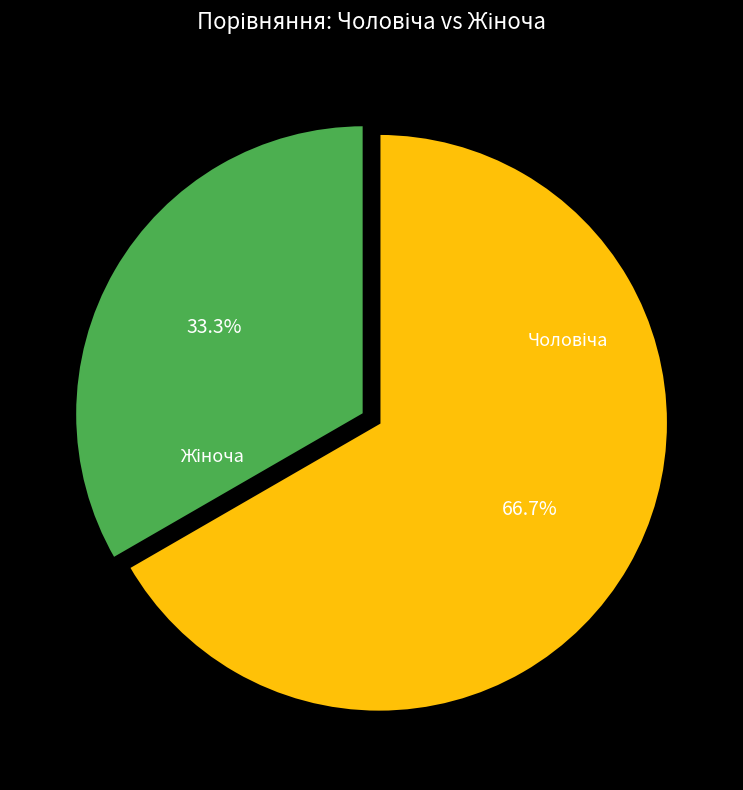

How many segments does this pie chart have?

2